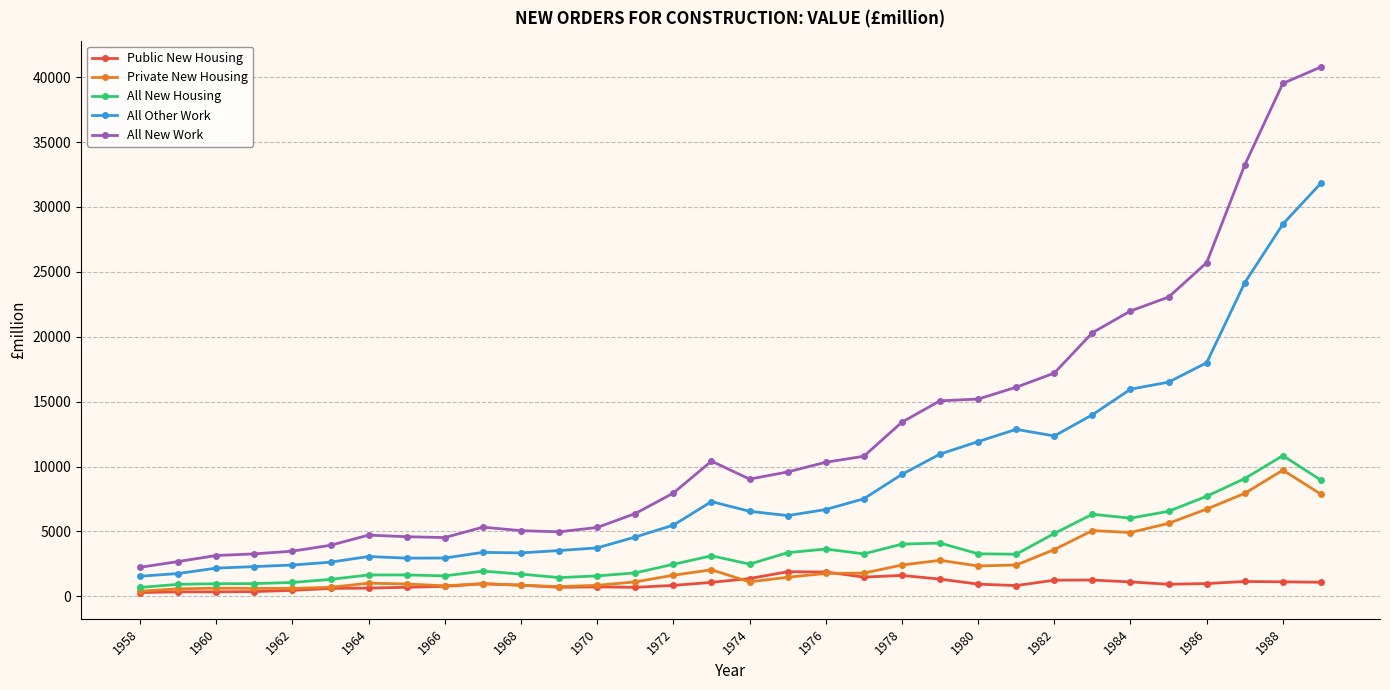

Which series has the largest range (max minus min)?

All New Work